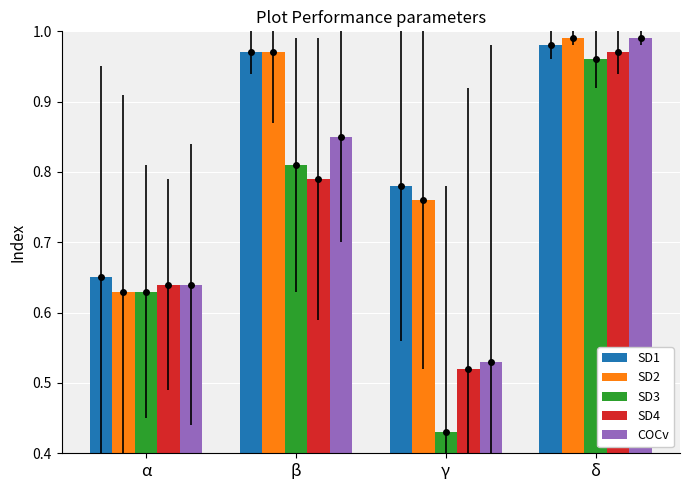

Is it true that SD1 equals 0.6 at β?

False